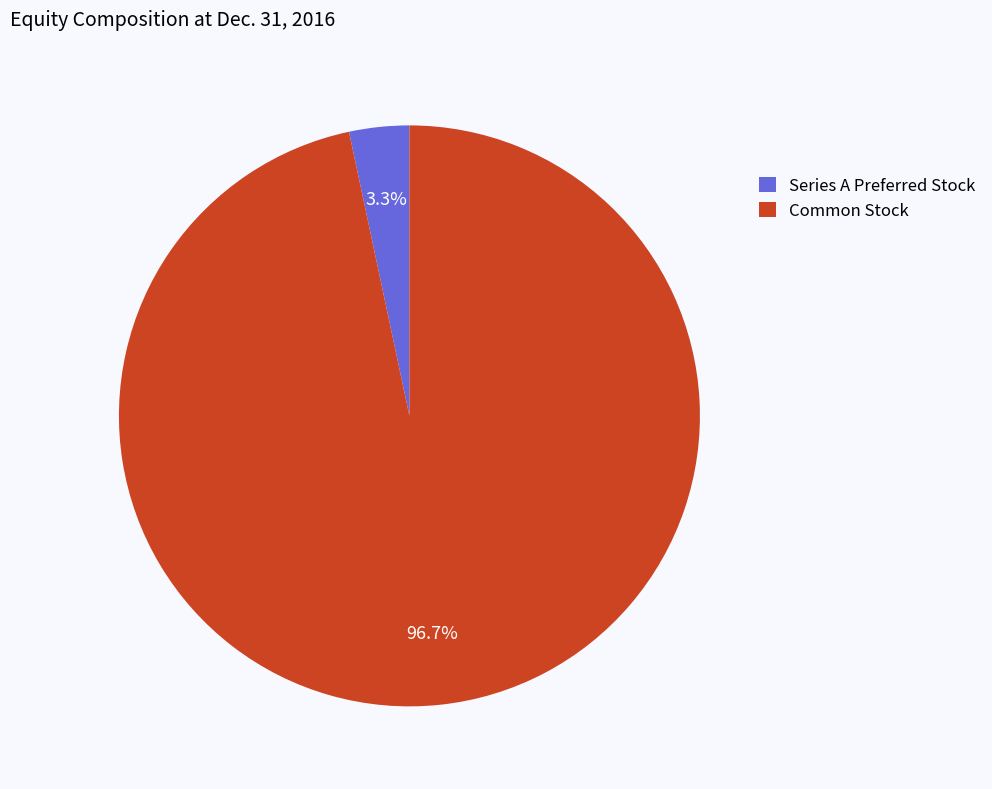

Combined, do Series A Preferred Stock and Common Stock account for over 50%?

Yes